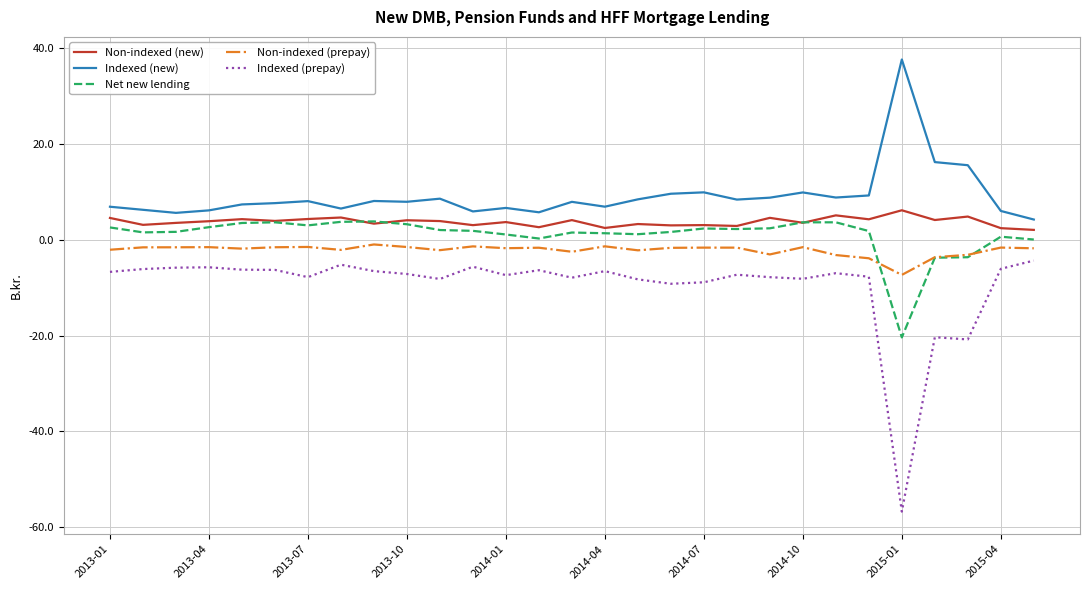

What is the highest value of the Net new lending series?

3.8